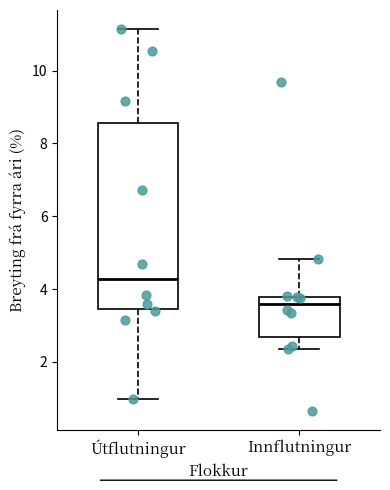

Reading left to right, read every box against the y-axis: the position of its median line, the range the box covers, and the ends of its whiskers. The values are not printed on the chart, so give them approximately, as read against the axis.

Útflutningur: median 4.2, box 3.4 to 8.6, whiskers 1.0 to 11.2
Innflutningur: median 3.6, box 2.6 to 3.8, whiskers 2.4 to 4.8